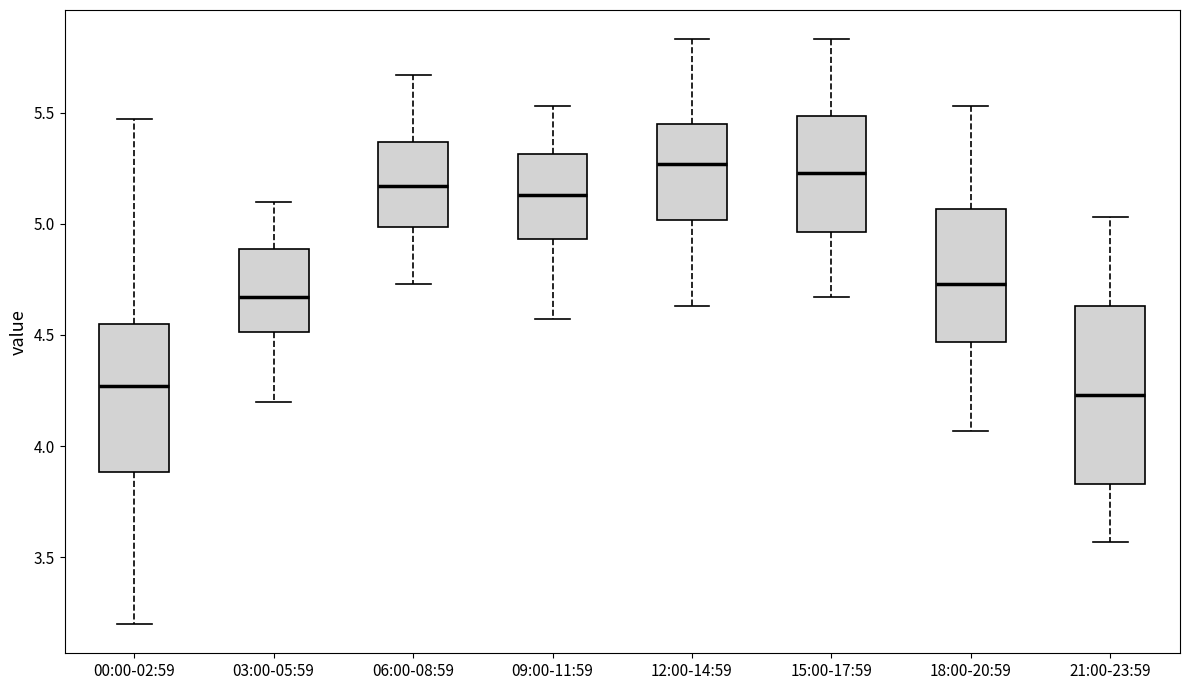

Where is the upper edge of the box for 09:00-11:59 on the y-axis? The values are not printed on the chart, so give them approximately, as read against the axis.

5.30